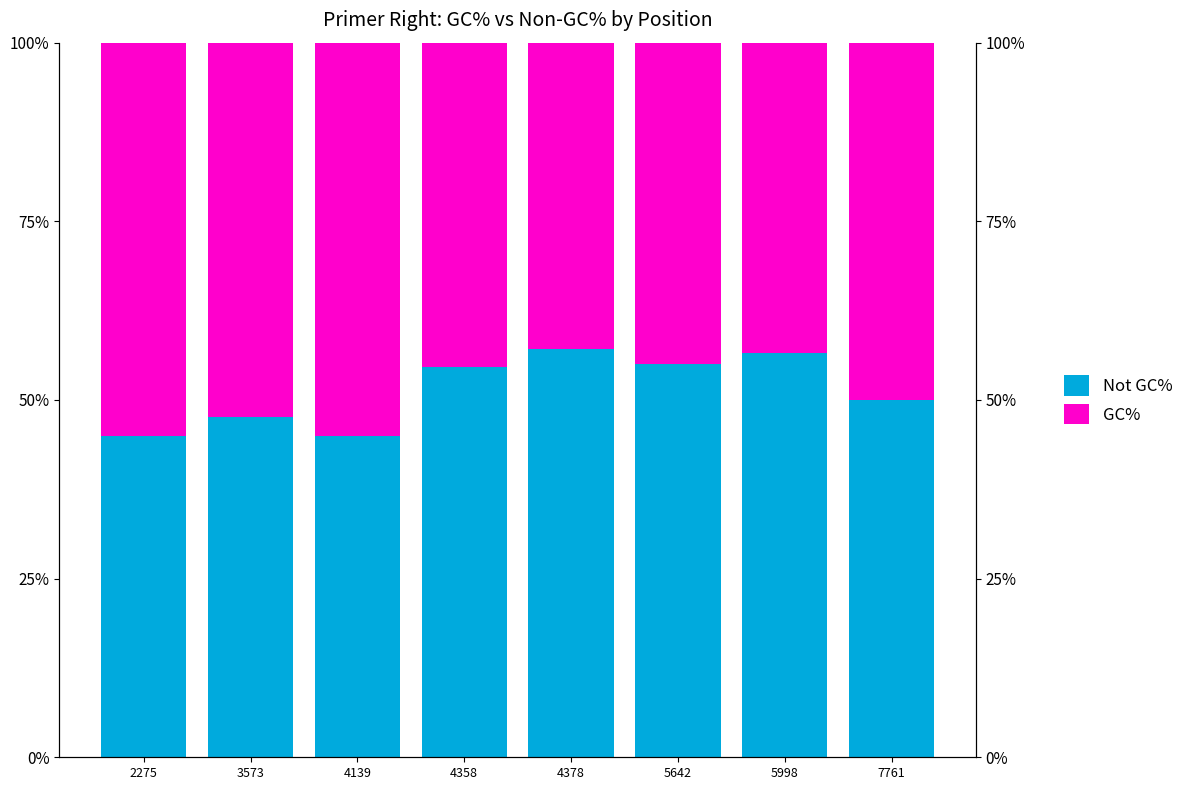

True or false: GC% has a value of 50.0 at 7761.

True